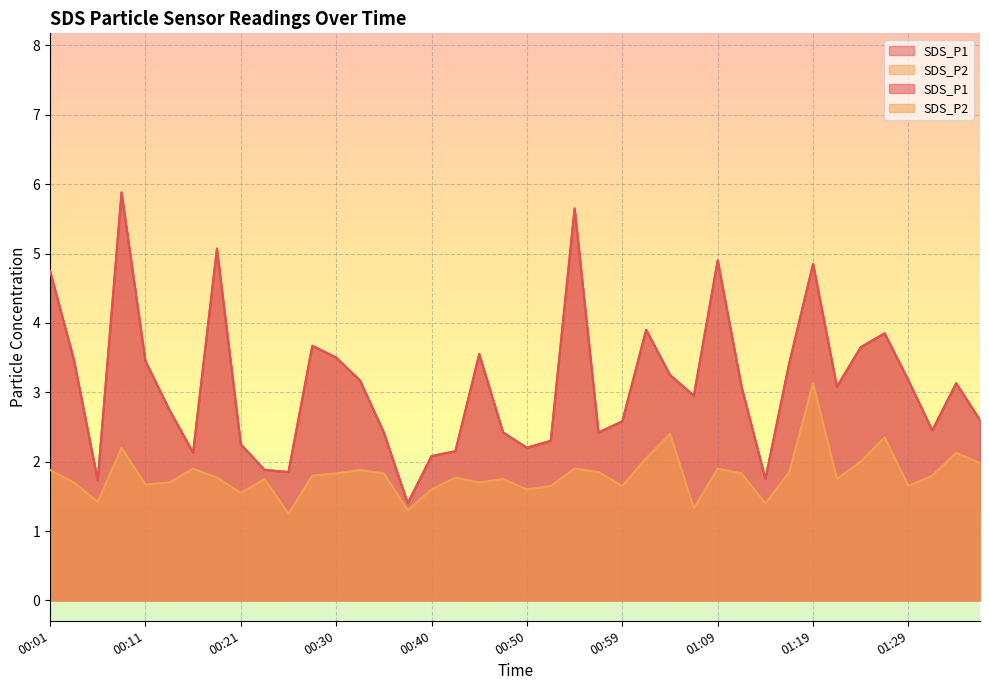

Reading right to left, extract all data points from this chart.

SDS_P1: 01:36=2.6	01:34=3.1	01:31=2.5	01:29=3.2	01:26=3.9	01:24=3.6	01:21=3.1	01:19=4.8	01:17=3.4	01:14=1.8	01:12=3.1	01:09=4.9	01:07=3.0	01:04=3.2	01:02=3.9	00:59=2.6	00:57=2.4	00:55=5.7	00:52=2.3	00:50=2.2	00:47=2.4	00:45=3.5	00:42=2.1	00:40=2.1	00:38=1.4	00:35=2.4	00:33=3.2	00:30=3.5	00:28=3.7	00:25=1.9	00:23=1.9	00:21=2.2	00:18=5.1	00:16=2.1	00:13=2.8	00:11=3.5	00:08=5.9	00:06=1.7	00:04=3.5	00:01=4.8
SDS_P2: 01:36=2.0	01:34=2.1	01:31=1.8	01:29=1.6	01:26=2.4	01:24=2.0	01:21=1.8	01:19=3.1	01:17=1.9	01:14=1.4	01:12=1.8	01:09=1.9	01:07=1.3	01:04=2.4	01:02=2.0	00:59=1.6	00:57=1.9	00:55=1.9	00:52=1.6	00:50=1.6	00:47=1.8	00:45=1.7	00:42=1.8	00:40=1.6	00:38=1.3	00:35=1.8	00:33=1.9	00:30=1.8	00:28=1.8	00:25=1.2	00:23=1.8	00:21=1.6	00:18=1.8	00:16=1.9	00:13=1.7	00:11=1.7	00:08=2.2	00:06=1.4	00:04=1.7	00:01=1.9